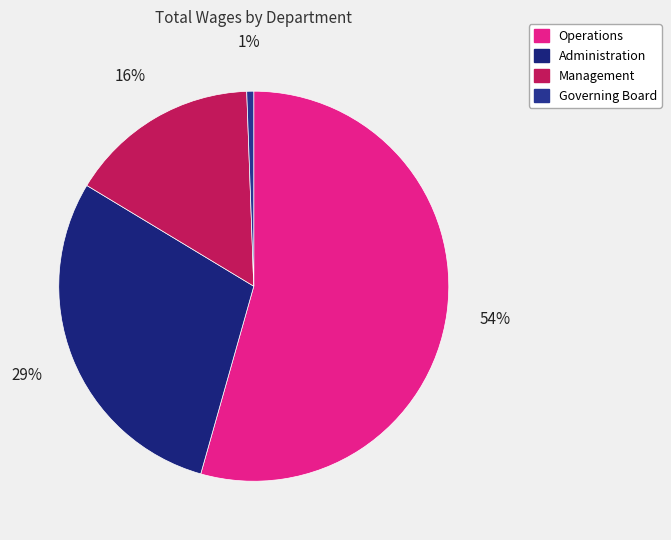

How many slices are in this pie chart?

4